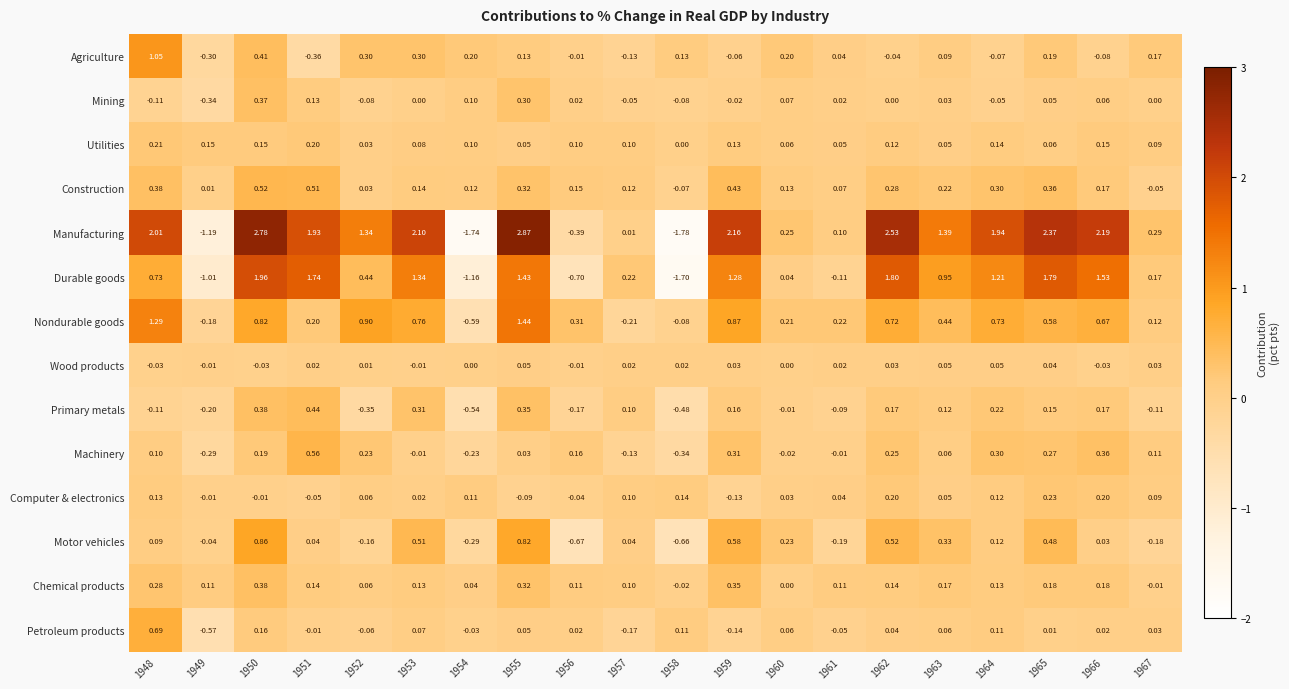

Which series has the largest range (max minus min)?

Manufacturing